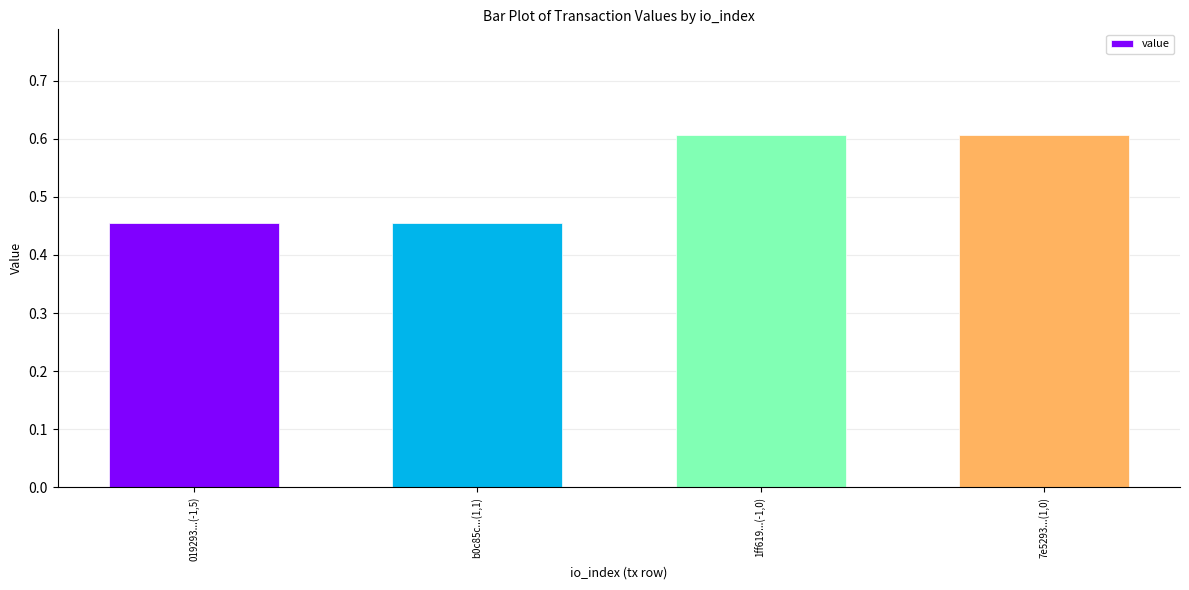

What is the greatest value displayed?

0.6